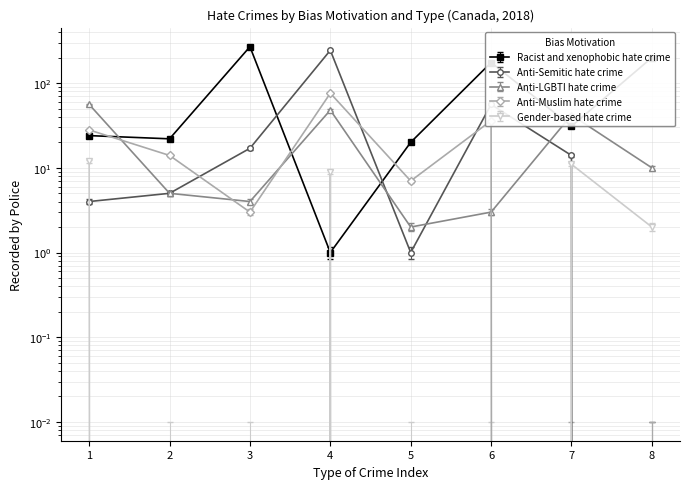

Which series has the largest range (max minus min)?

Racist and xenophobic hate crime